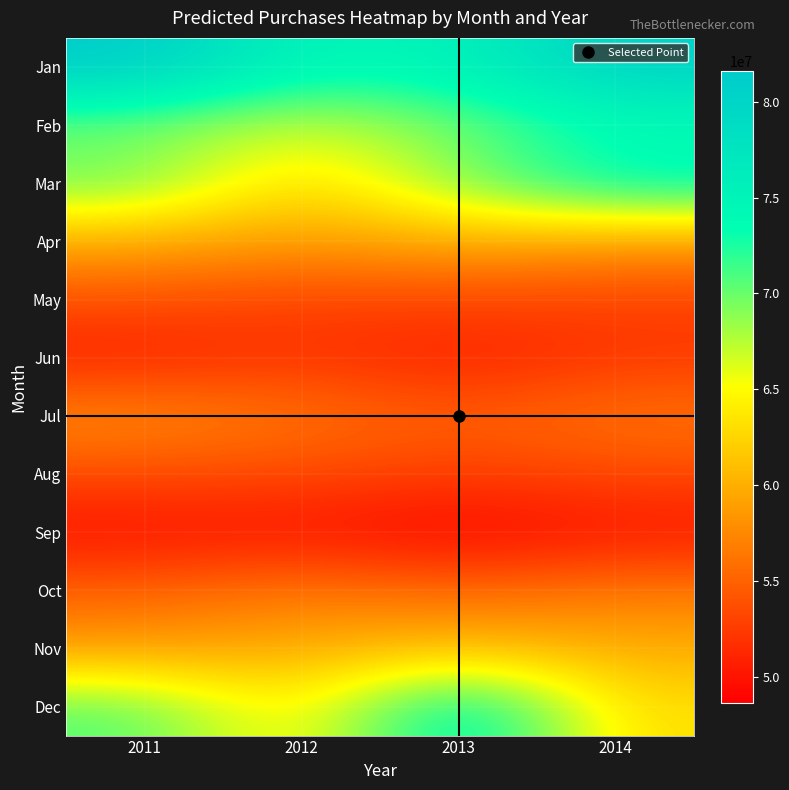

Reading left to right, transcribe all the data shown in this chart.

Jan: 2011=81608351.0	2012=74559562.3	2013=75217924.2	2014=80814337.4
Feb: 2011=69282996.1	2012=66353342.7	2013=69581049.3	2014=73205927.1
Mar: 2011=70379289.2	2012=61881022.8	2013=69606027.4	2014=74867270.8
Apr: 2011=59662511.1	2012=58618701.8	2013=59867339.8	2014=58618701.8
May: 2011=53888861.7	2012=52867961.0	2013=53203315.6	2014=52867961.0
Jun: 2011=50567738.8	2012=52164648.6	2013=50409881.0	2014=52164648.6
Jul: 2011=57937388.6	2012=56379238.3	2013=54667607.0	2014=56379238.3
Aug: 2011=53531976.8	2012=53374638.2	2013=52626601.4	2014=53374638.2
Sep: 2011=49628668.1	2012=49968692.4	2013=48663478.3	2014=49968692.4
Oct: 2011=55019315.7	2012=56651411.8	2013=55230755.8	2014=56651411.8
Nov: 2011=58647967.5	2012=59711691.7	2013=61087773.2	2014=59711691.7
Dec: 2011=70891533.4	2012=62919711.7	2013=77167366.2	2014=62919711.7